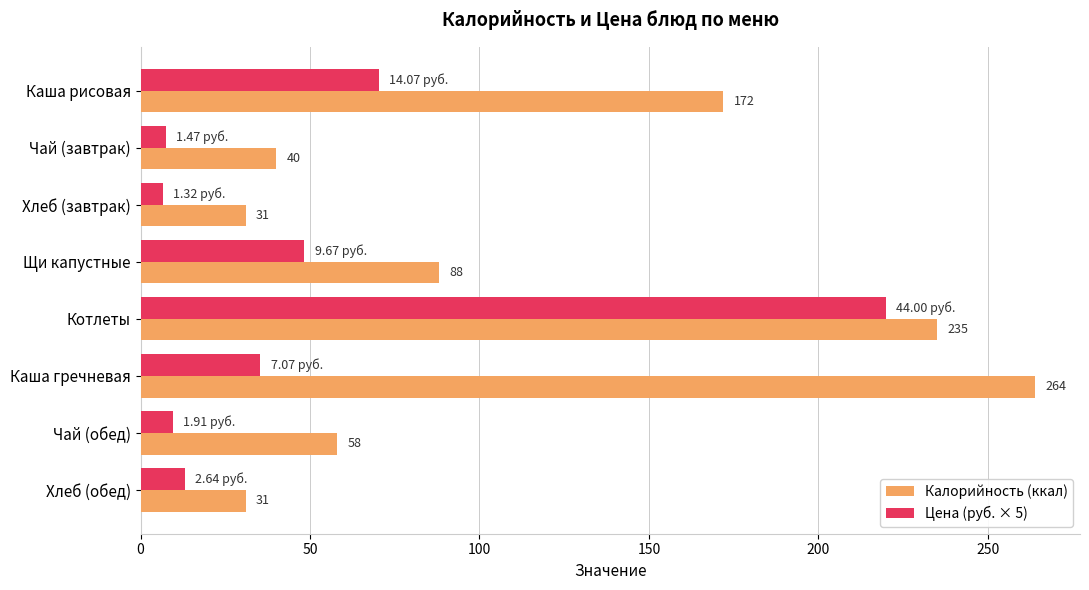

At which label is Цена (руб. × 5) closest to 113?

Каша рисовая